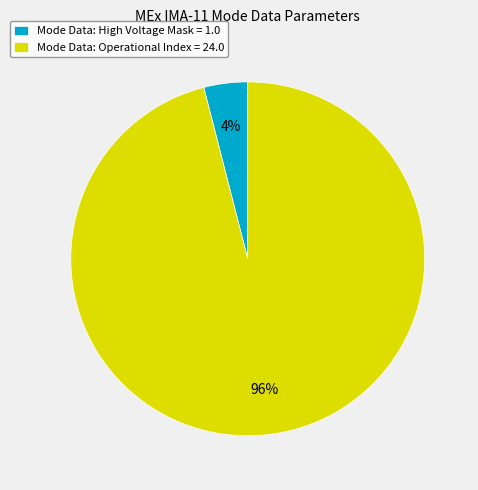

Do Mode Data: Operational Index = 24.0 and Mode Data: High Voltage Mask = 1.0 together represent more than half of the pie?

Yes